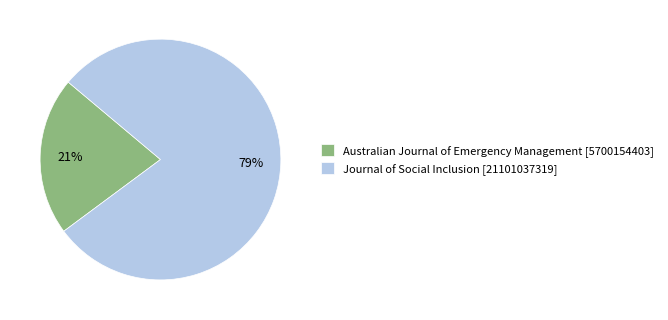

Is there any slice that represents more than half of the pie?

Yes